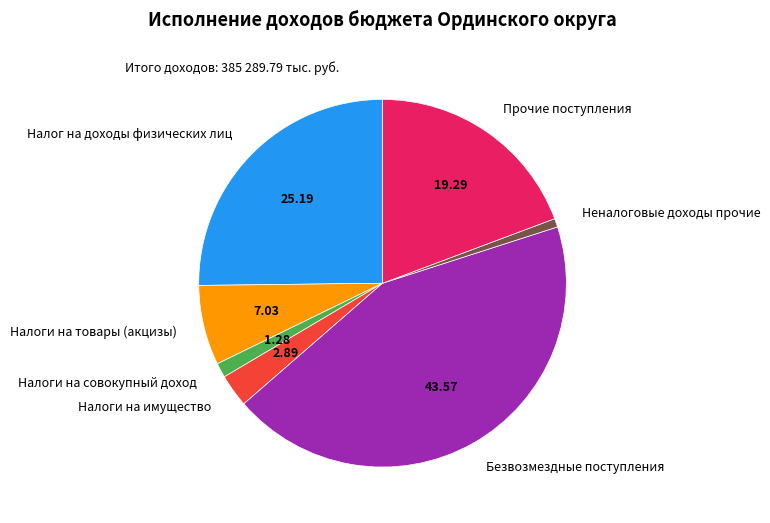

Is Безвозмездные поступления the majority of the pie?

No